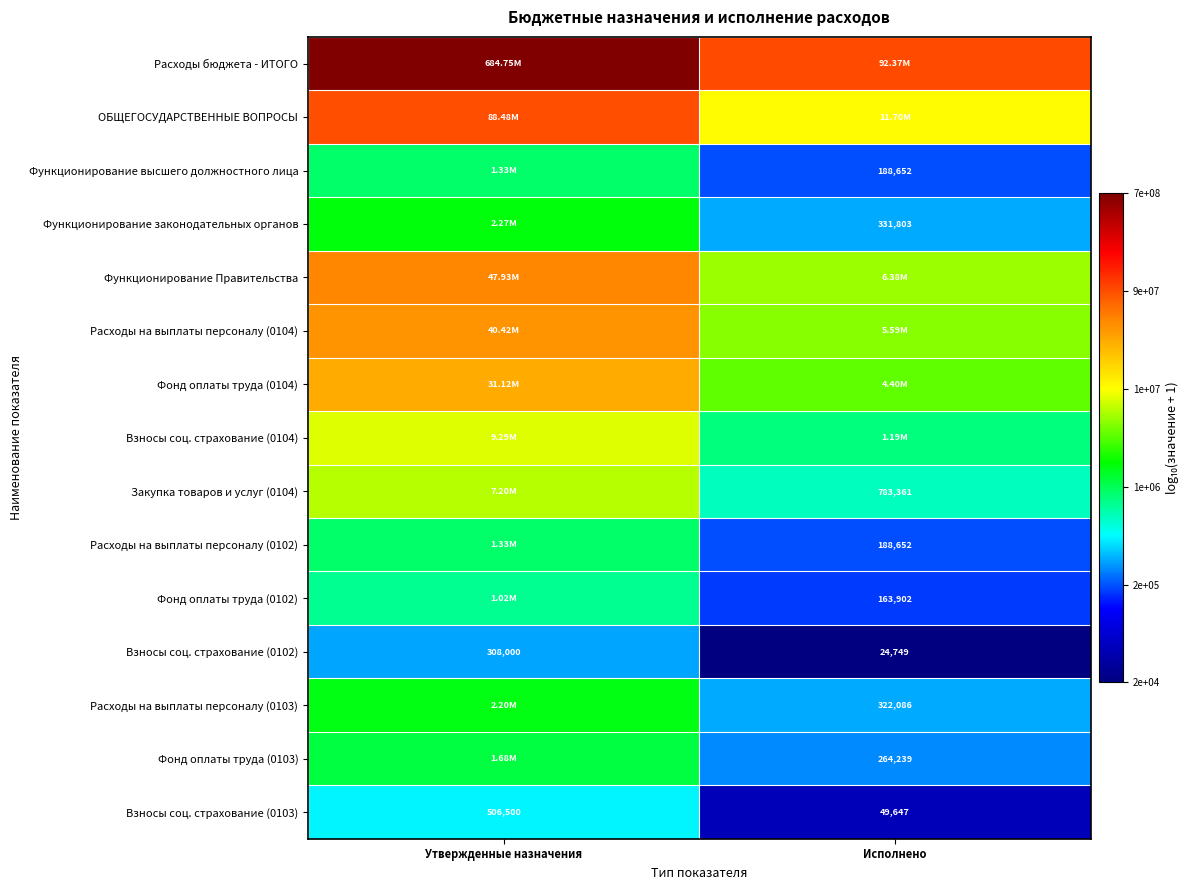

Rank the categories by Взносы соц. страхование (0103) value from highest to lowest.

Утвержденные назначения, Исполнено